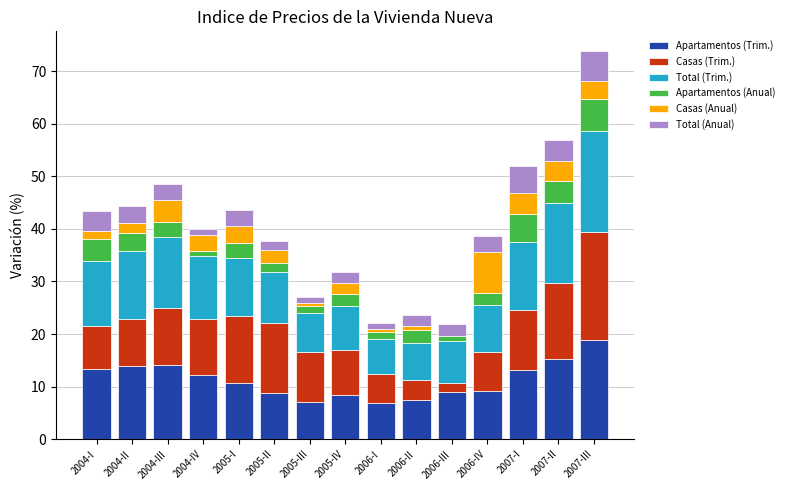

Reading right to left, what are all the values shown in this chart?

Apartamentos (Trim.): 2007-III=18.9	2007-II=15.2	2007-I=13.2	2006-IV=9.2	2006-III=9.0	2006-II=7.5	2006-I=6.8	2005-IV=8.4	2005-III=7.1	2005-II=8.8	2005-I=10.8	2004-IV=12.2	2004-III=14.1	2004-II=14.0	2004-I=13.3
Casas (Trim.): 2007-III=20.6	2007-II=14.6	2007-I=11.3	2006-IV=7.4	2006-III=1.6	2006-II=3.8	2006-I=5.5	2005-IV=8.6	2005-III=9.4	2005-II=13.3	2005-I=12.6	2004-IV=10.8	2004-III=10.9	2004-II=8.8	2004-I=8.3
Total (Trim.): 2007-III=19.2	2007-II=15.2	2007-I=13.0	2006-IV=8.9	2006-III=8.0	2006-II=7.0	2006-I=6.6	2005-IV=8.4	2005-III=7.5	2005-II=9.6	2005-I=11.1	2004-IV=11.9	2004-III=13.5	2004-II=12.9	2004-I=12.2
Apartamentos (Anual): 2007-III=6.0	2007-II=4.2	2007-I=5.2	2006-IV=2.3	2006-III=2.7	2006-II=2.4	2006-I=1.5	2005-IV=2.1	2005-III=1.3	2005-II=1.8	2005-I=3.0	2004-IV=0.9	2004-III=2.9	2004-II=3.5	2004-I=4.3
Casas (Anual): 2007-III=3.5	2007-II=3.7	2007-I=4.0	2006-IV=8.0	2006-III=-1.7	2006-II=0.7	2006-I=0.4	2005-IV=2.2	2005-III=0.5	2005-II=2.4	2005-I=3.3	2004-IV=3.0	2004-III=4.1	2004-II=1.7	2004-I=1.6
Total (Anual): 2007-III=5.7	2007-II=4.1	2007-I=5.1	2006-IV=3.0	2006-III=2.2	2006-II=2.2	2006-I=1.3	2005-IV=2.1	2005-III=1.2	2005-II=1.9	2005-I=3.0	2004-IV=1.3	2004-III=3.1	2004-II=3.2	2004-I=3.8